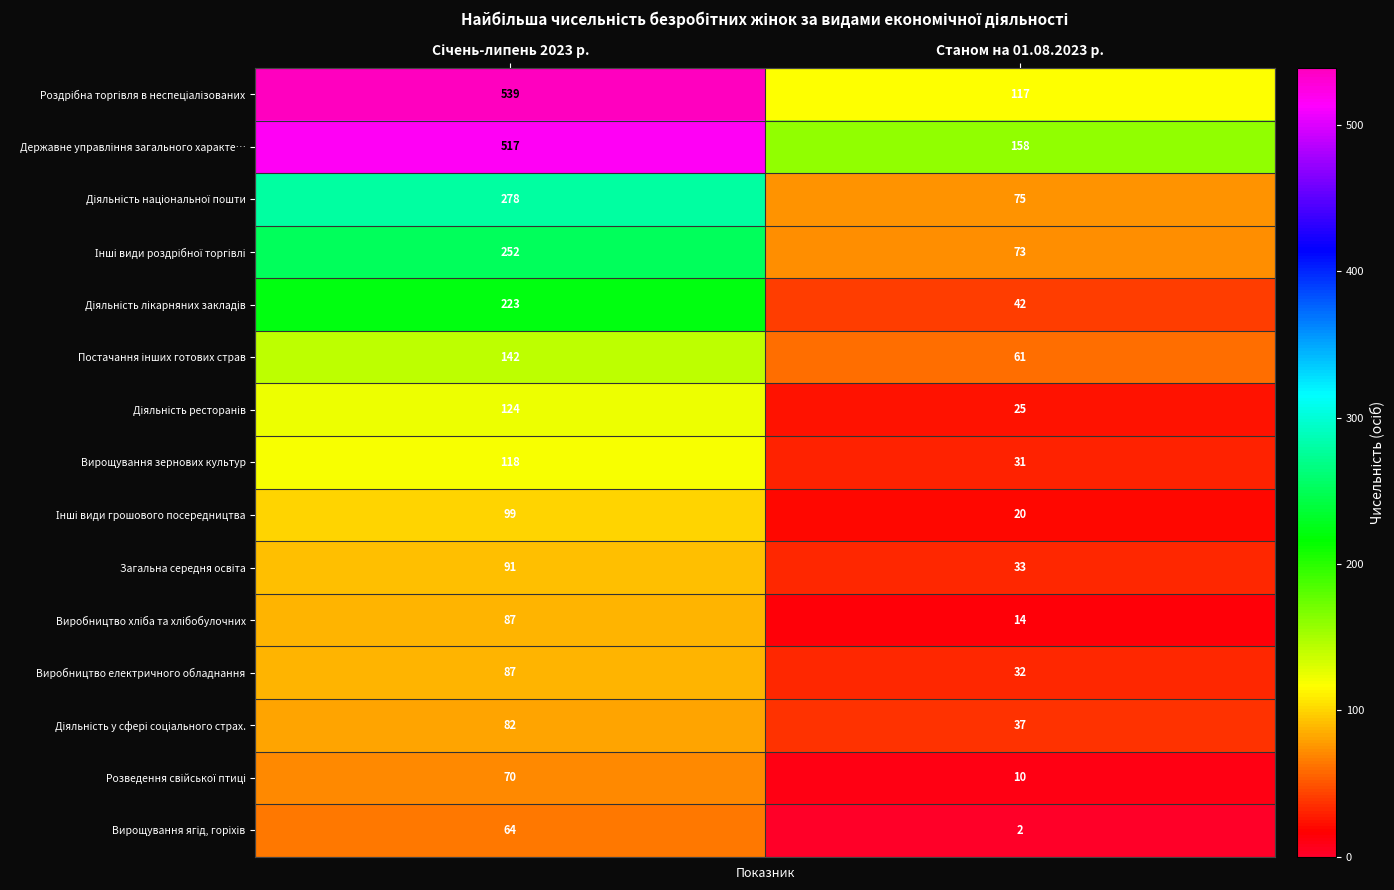

What is the spread (max minus min) of values at Станом на 01.08.2023 р.?

156